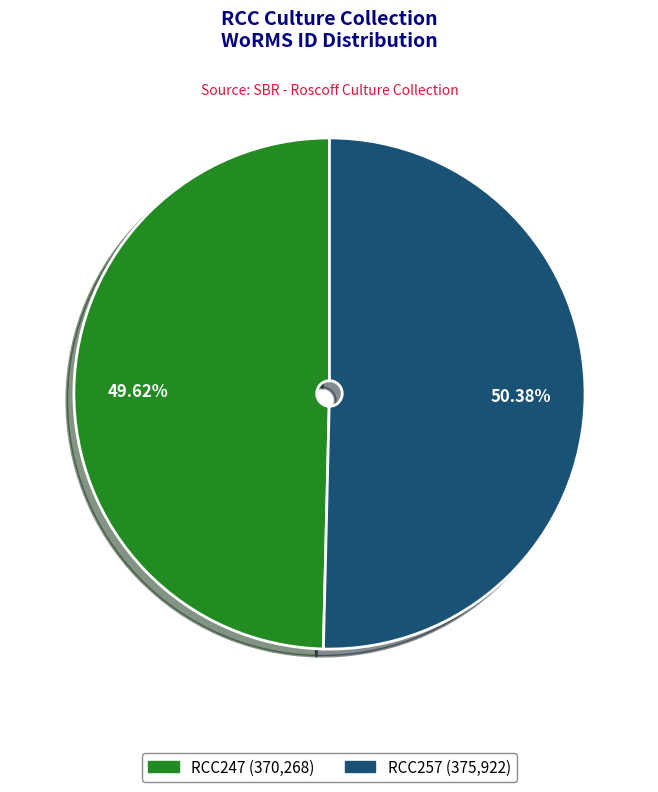

To the nearest percent, what percentage of the pie is RCC257?

50%